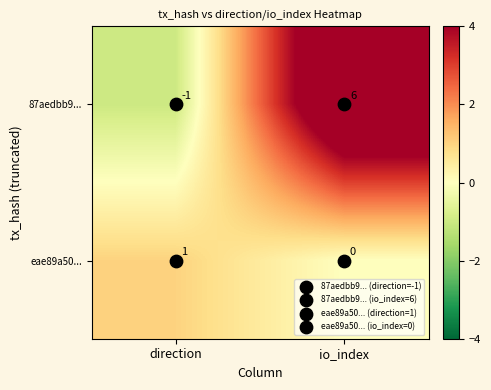

True or false: eae89a50... has a value of 0 at io_index.

True